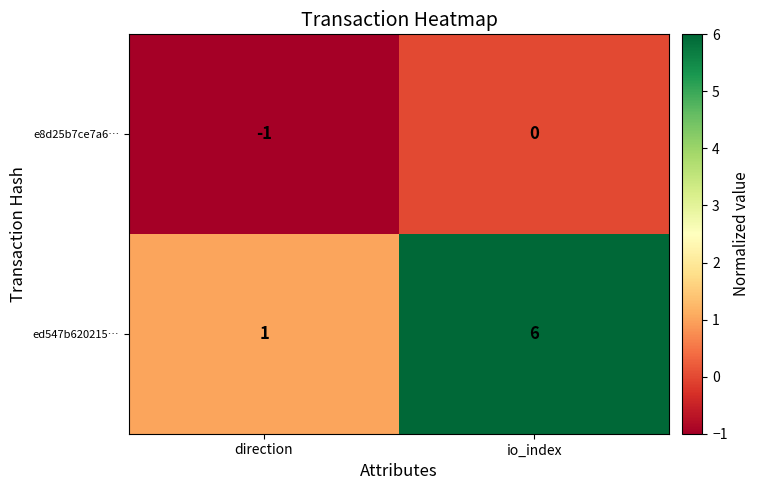

Rank the series by their average value, from lowest to highest.

e8d25b7ce7a6…, ed547b620215…